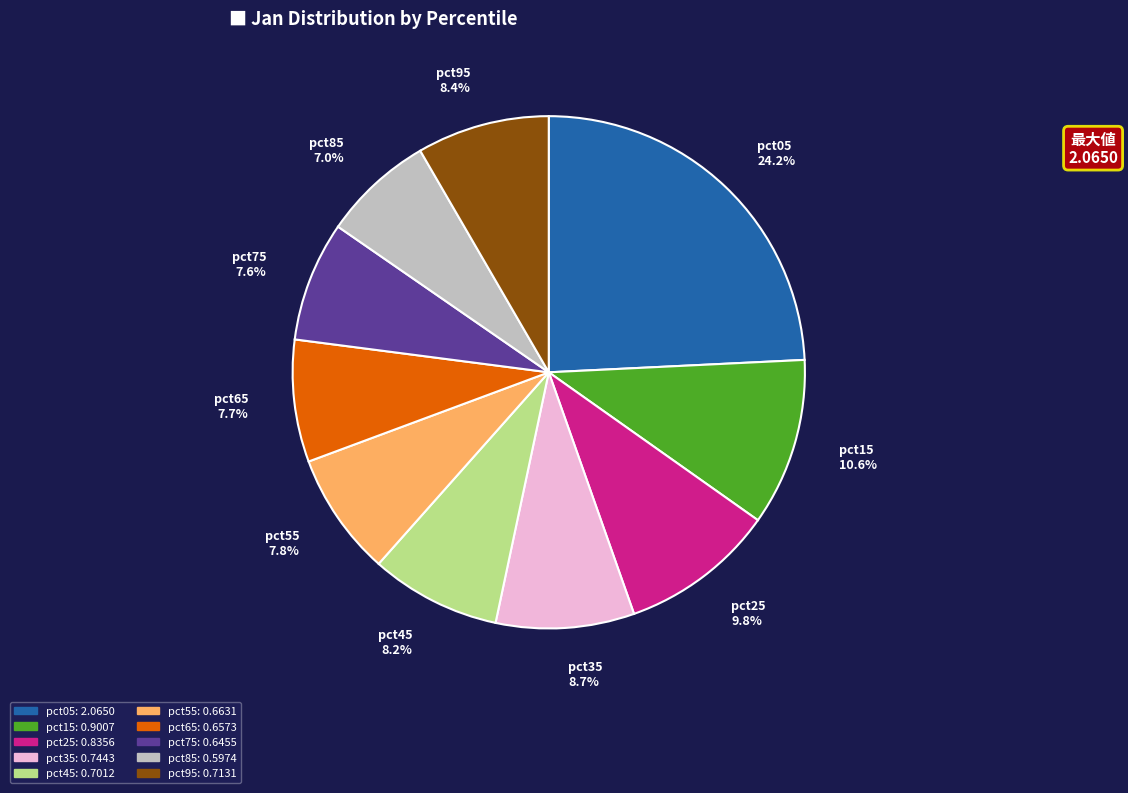

What is the total percentage of pct95 and pct25?

18.2%